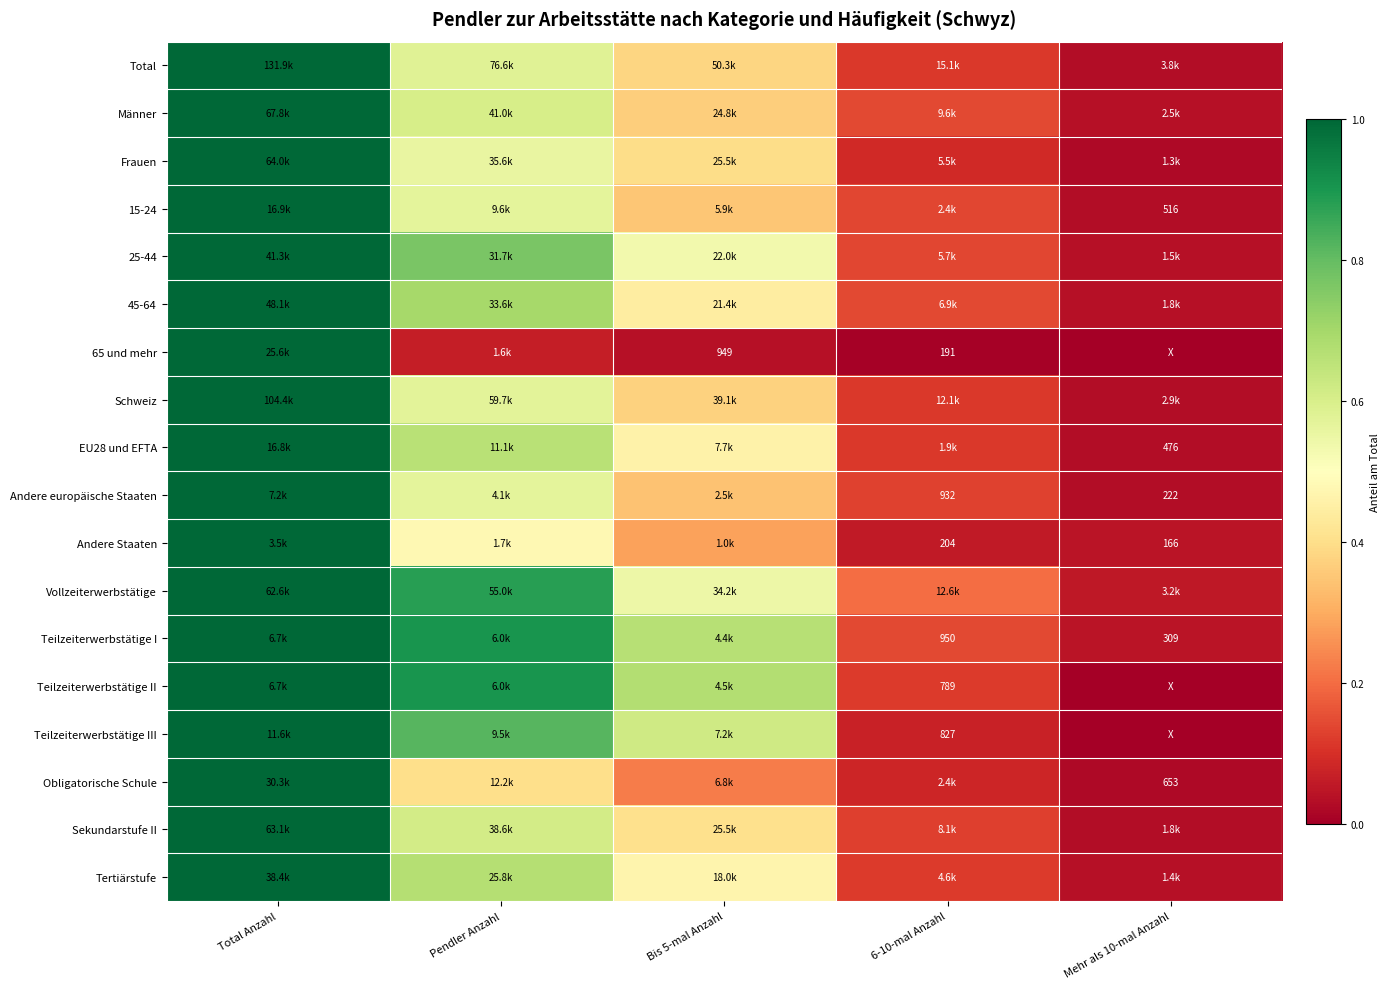

What is the greatest value displayed?

1.0